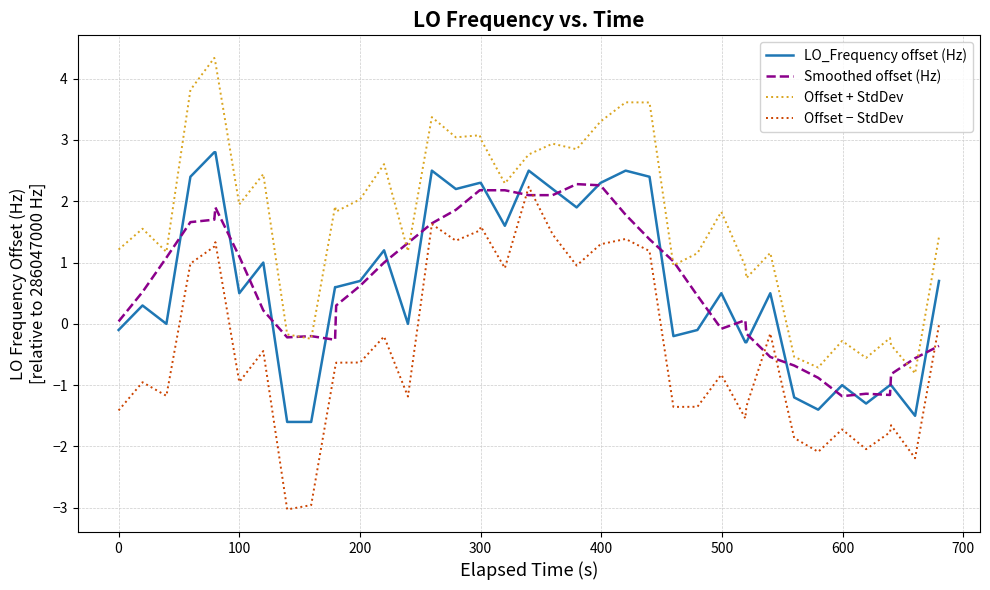

True or false: Offset + StdDev and Offset − StdDev cross at least once.

False